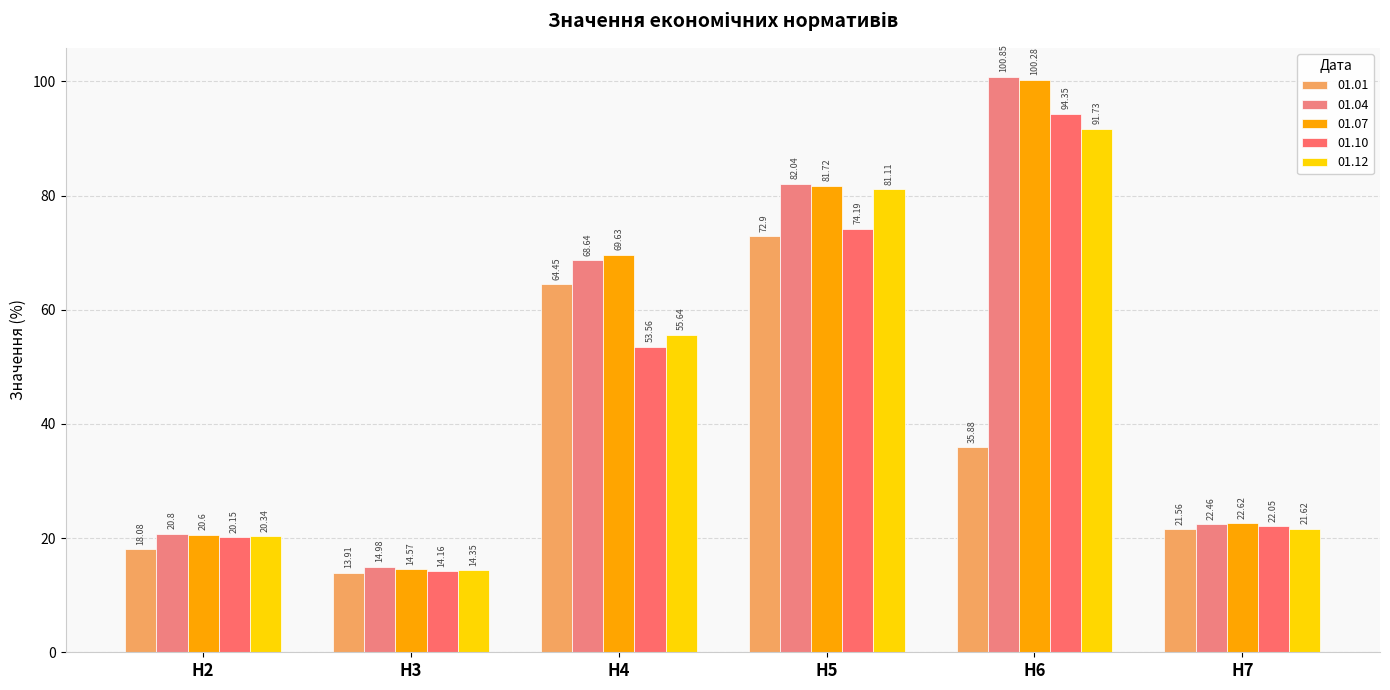

What is the difference between the second highest and second lowest values in the 01.04 series?

61.2